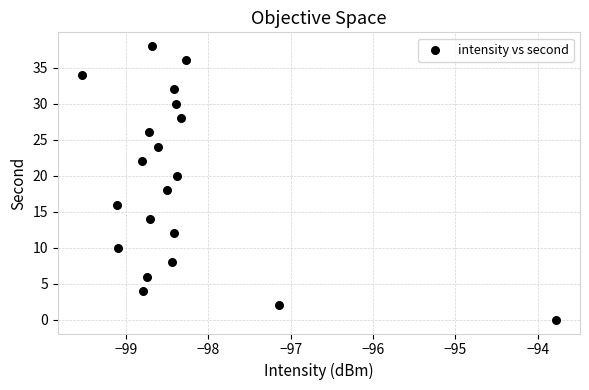

What is the range of Y values (max minus min)?

38